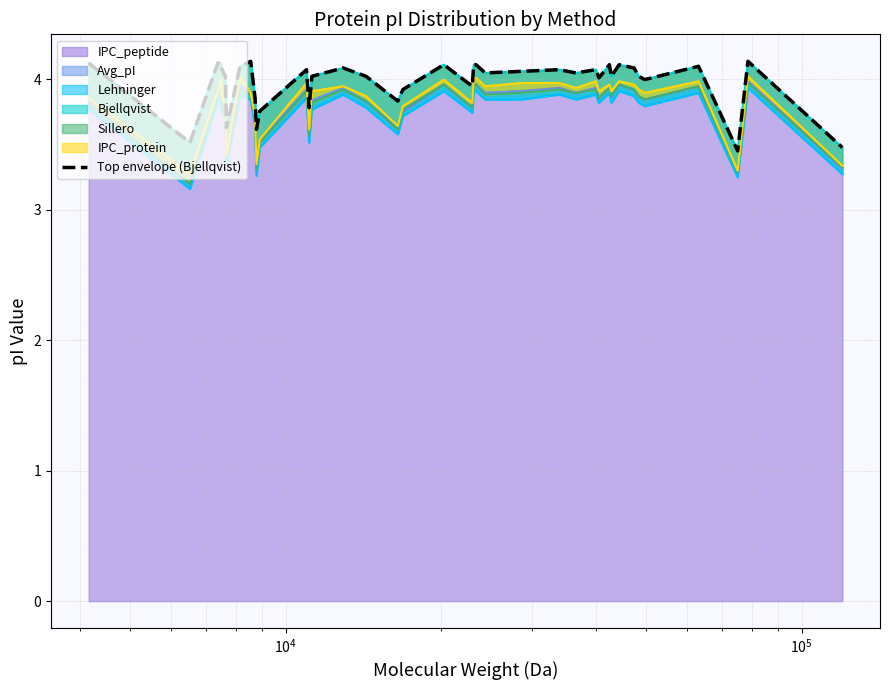

True or false: there are more than 1 points higher than both neighbors.

True